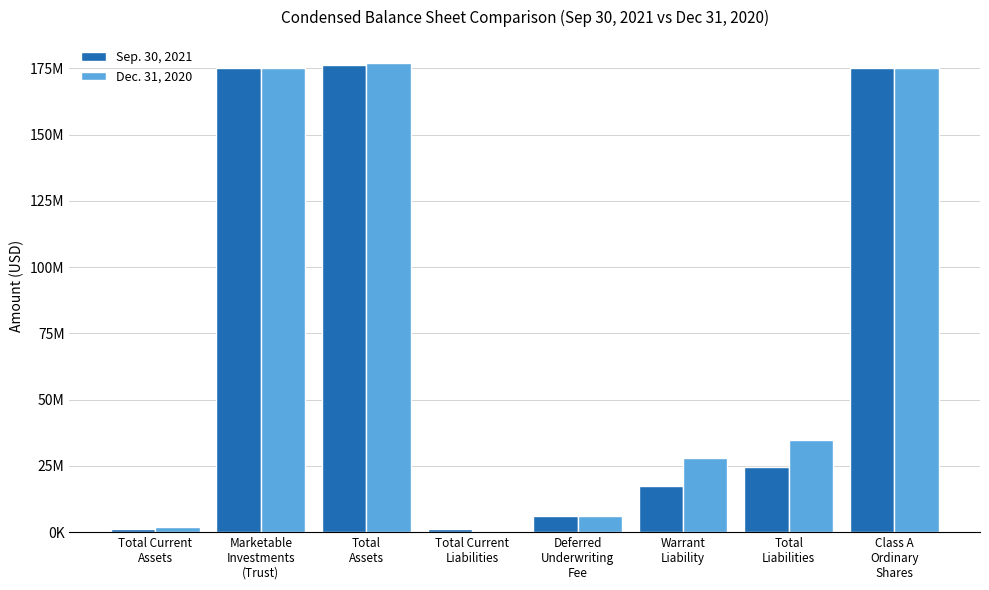

List the series in order of their overall mean, lowest first.

Sep. 30, 2021, Dec. 31, 2020